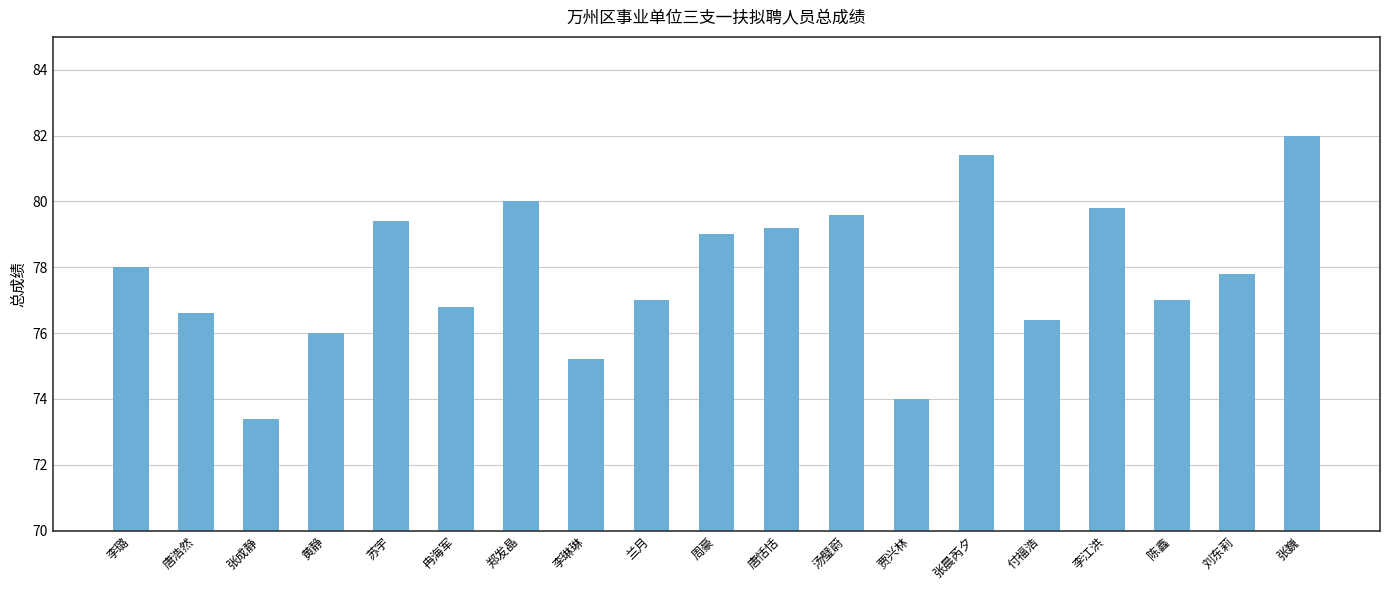

Are the bars horizontal?

No